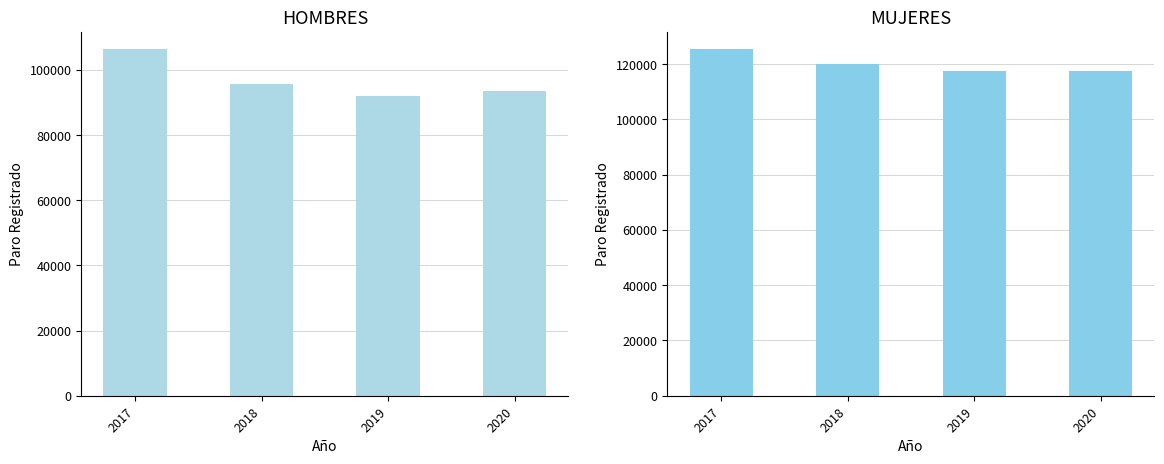

Is the value of HOMBRES at 2020 greater than the value of MUJERES at 2020?

No